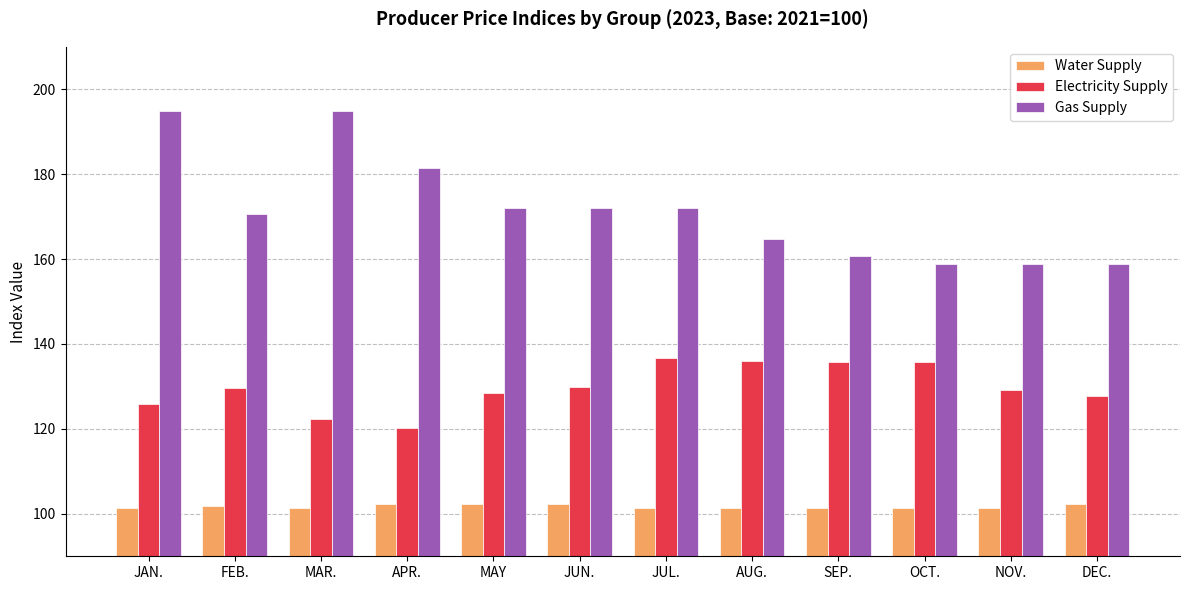

Rank the series by their maximum value, from lowest to highest.

Water Supply, Electricity Supply, Gas Supply